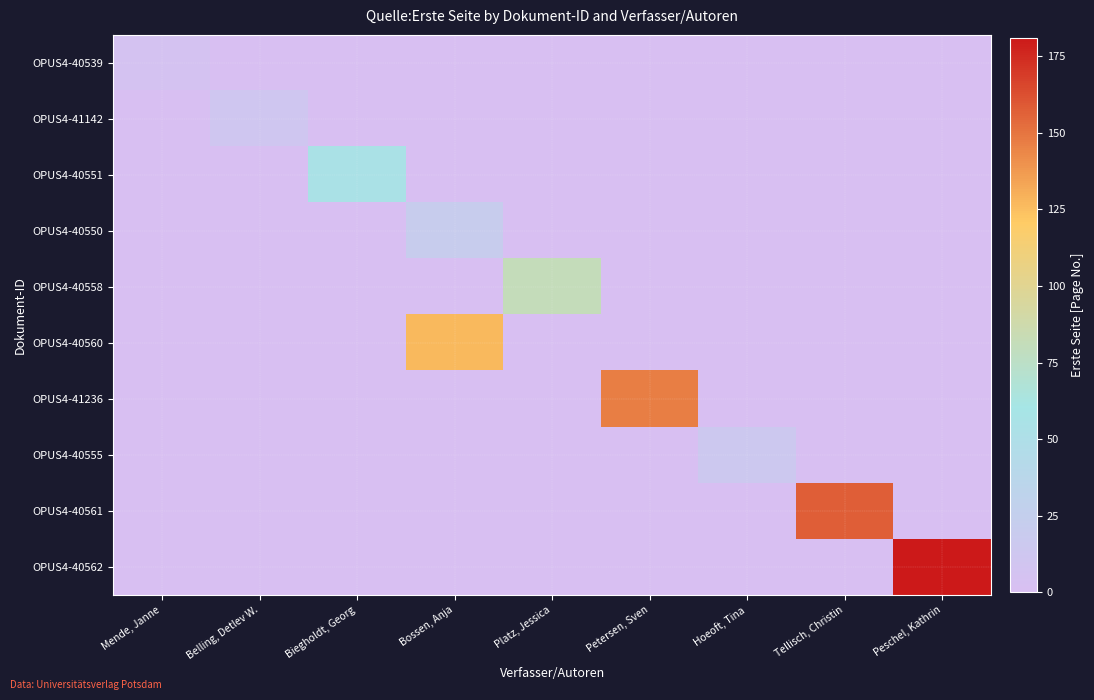

Between Mende, Janne and Hoeoft, Tina, which series saw the biggest shift?

OPUS4-40555